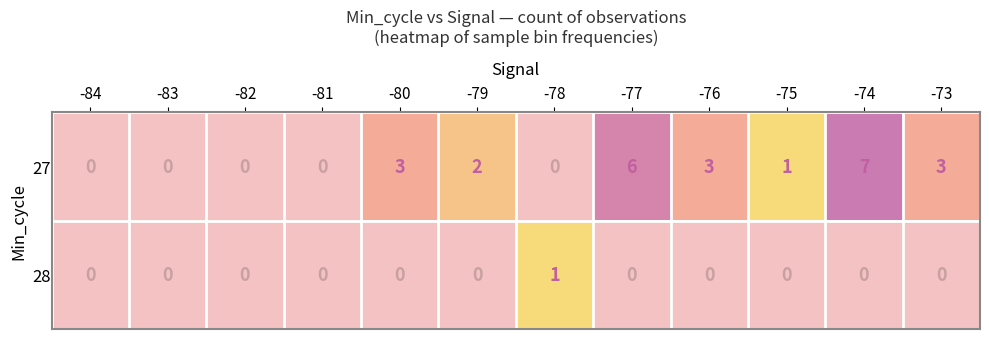

Which label corresponds to the largest value in the chart?

-74